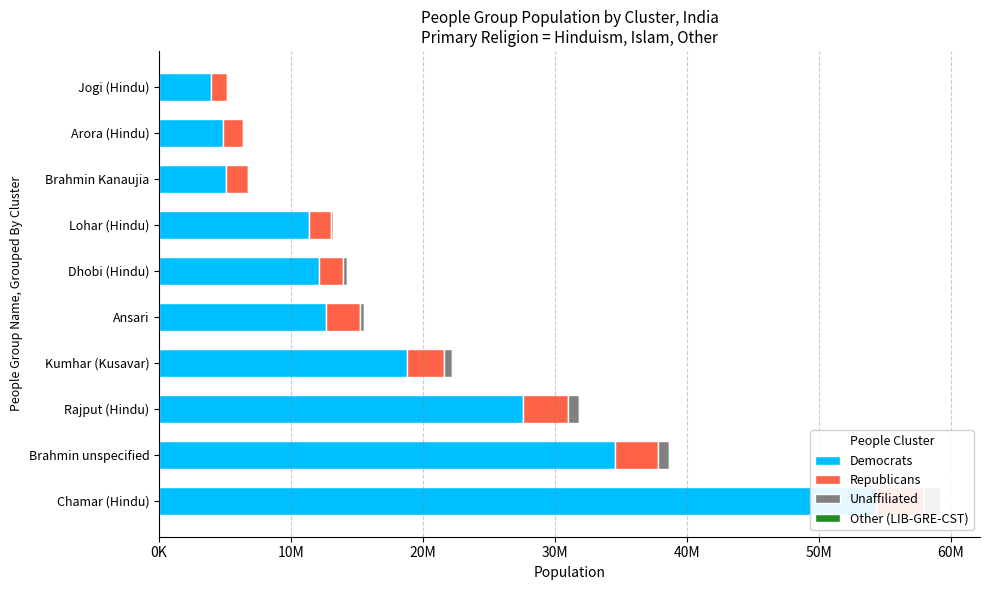

How many bars are there in each group?

4